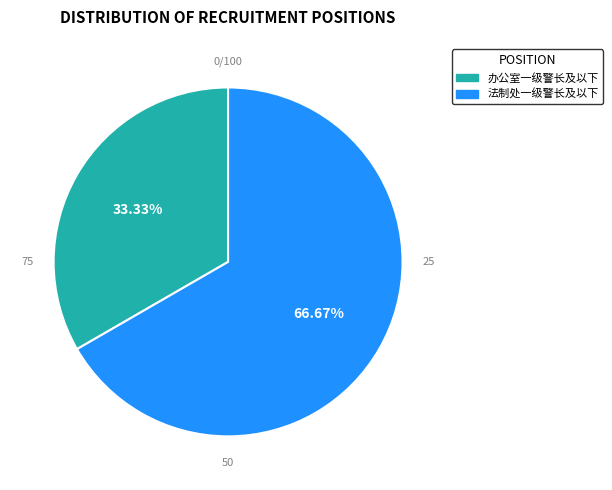

Do 法制处一级警长及以下 and 办公室一级警长及以下 together represent more than half of the pie?

Yes